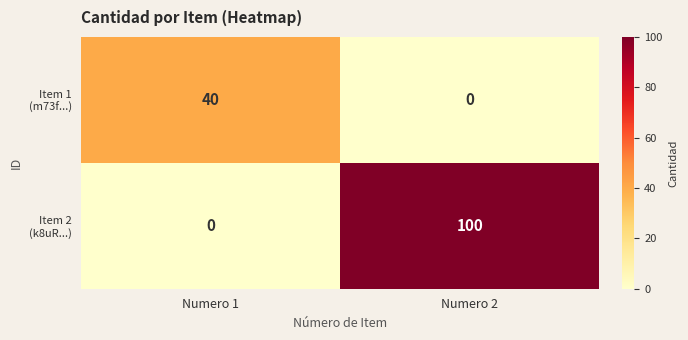

What is the maximum value shown in the chart?

100